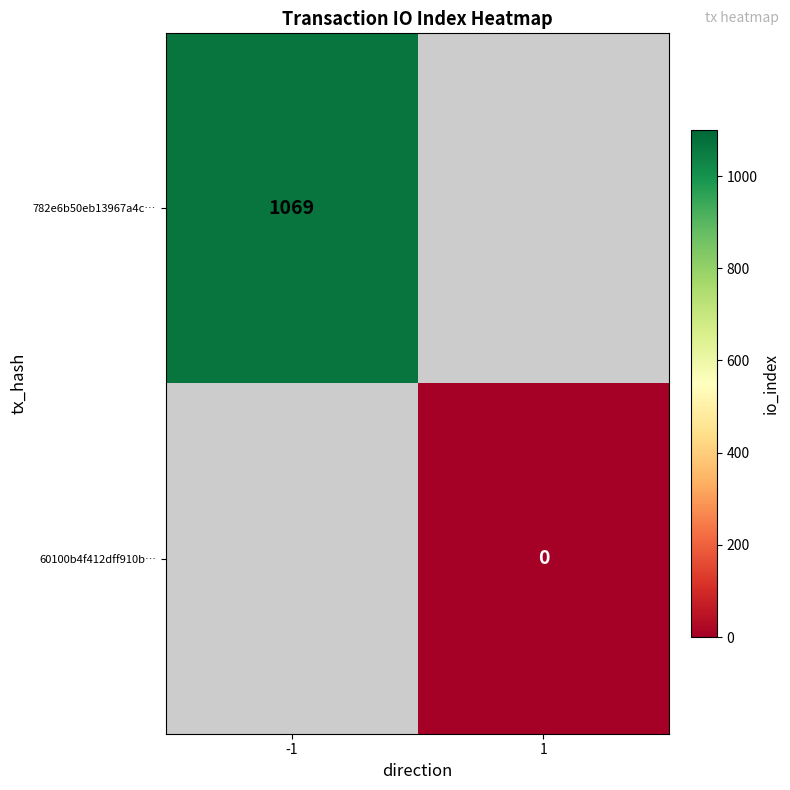

Is it true that 782e6b50eb13967a4c… equals 1668.5 at -1?

False